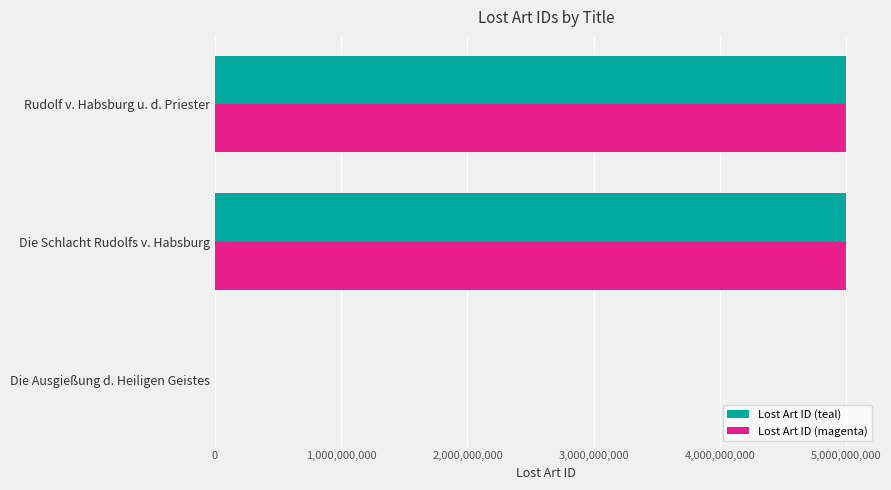

Read the Lost Art ID (teal) value at Die Schlacht Rudolfs v. Habsburg.

5000001794